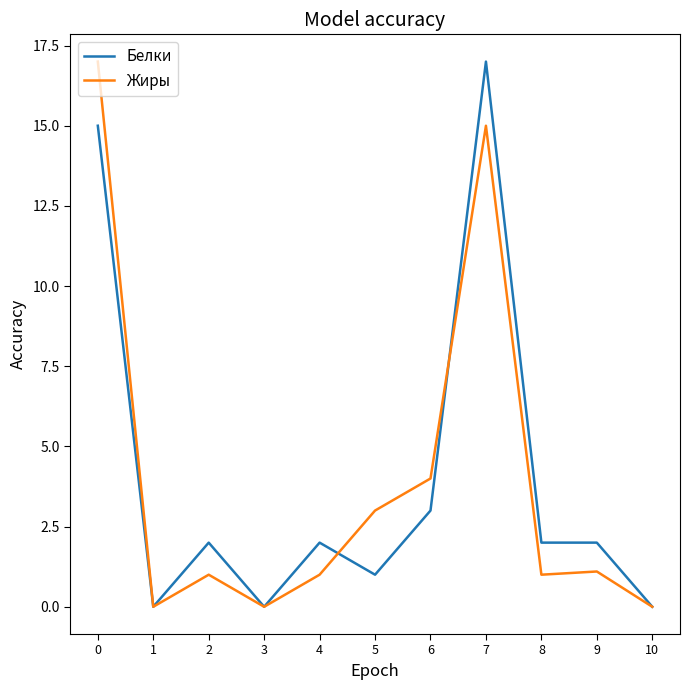

Reading left to right, extract all data points from this chart.

Белки: 0=15.0	1=0.0	2=2.0	3=0.0	4=2.0	5=1.0	6=3.0	7=17.0	8=2.0	9=2.0	10=0.0
Жиры: 0=17.0	1=0.0	2=1.0	3=0.0	4=1.0	5=3.0	6=4.0	7=15.0	8=1.0	9=1.1	10=0.0